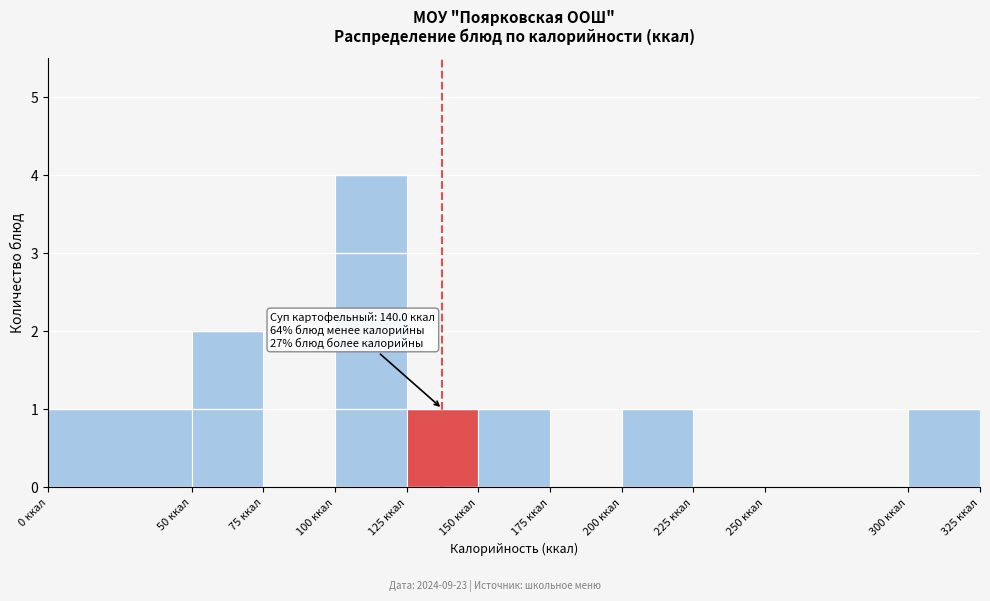

Which range on the x-axis has the tallest bar?

100 to 125